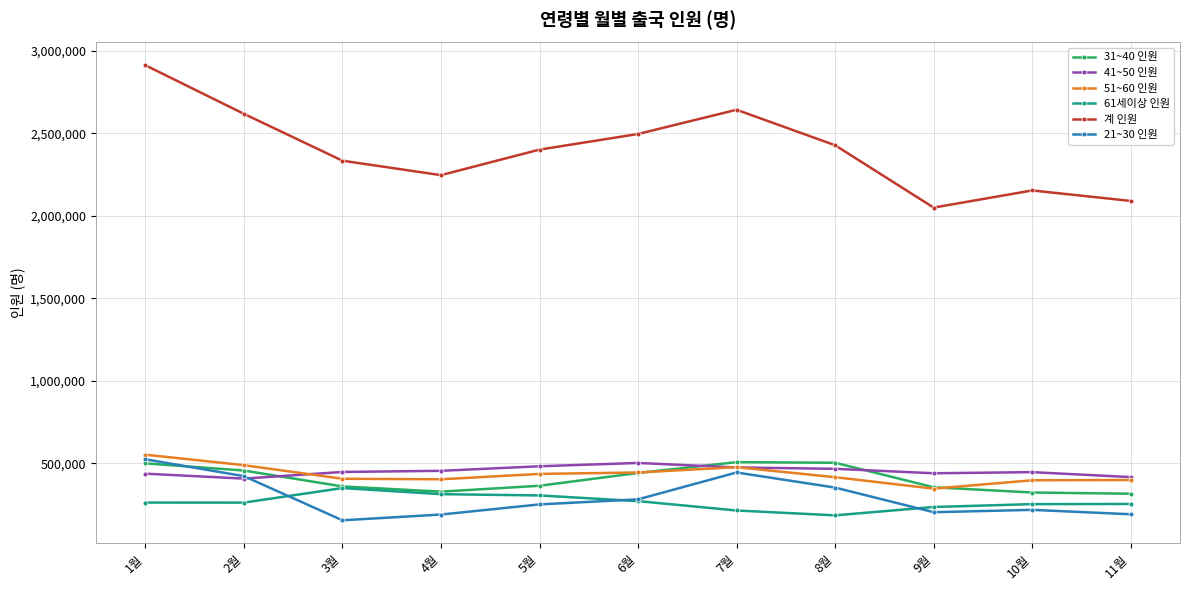

True or false: 21~30 인원 and 계 인원 intersect in this chart.

False